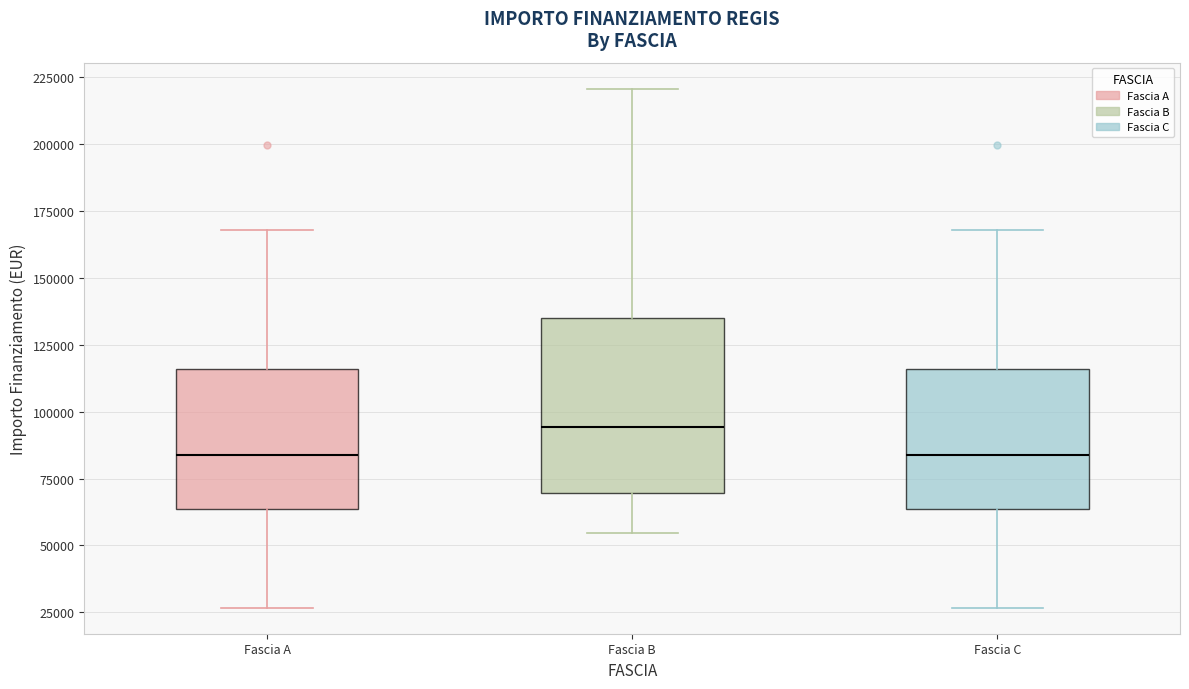

Where is the upper edge of the box for Fascia A on the y-axis? The values are not printed on the chart, so give them approximately, as read against the axis.

115000